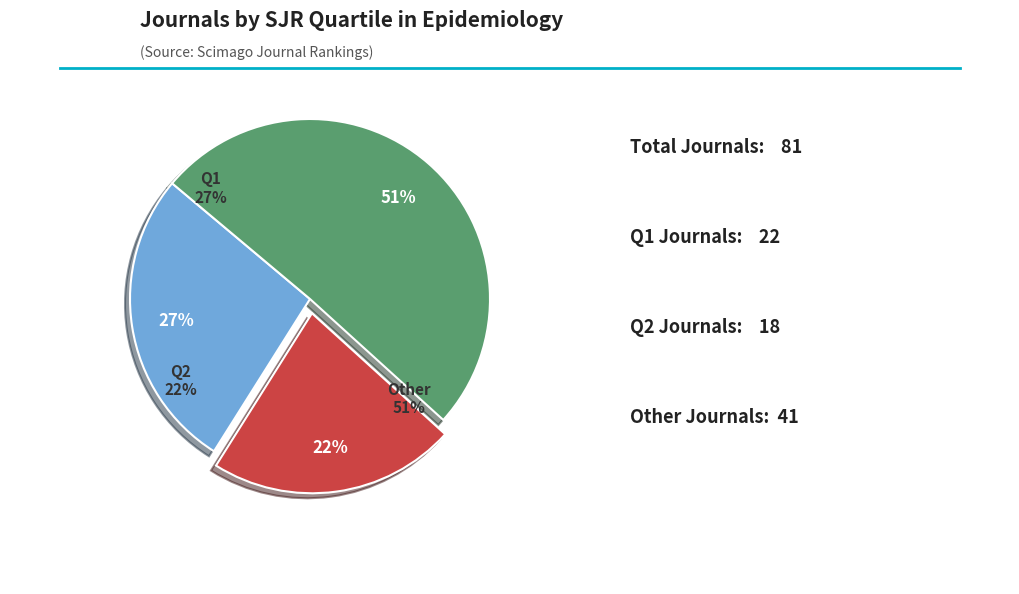

The Q2 slice represents 31% of the pie. True or false?

False